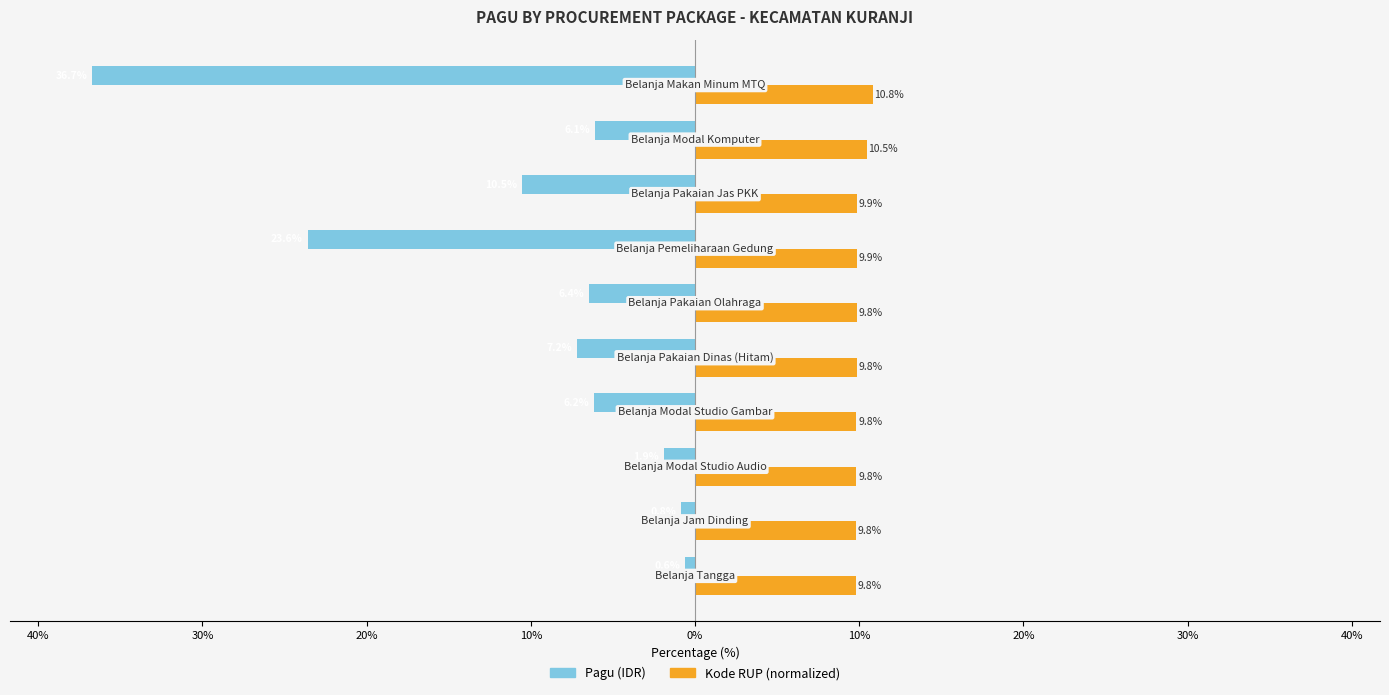

What are all the series names shown in the legend?

Pagu (IDR), Kode RUP (normalized)